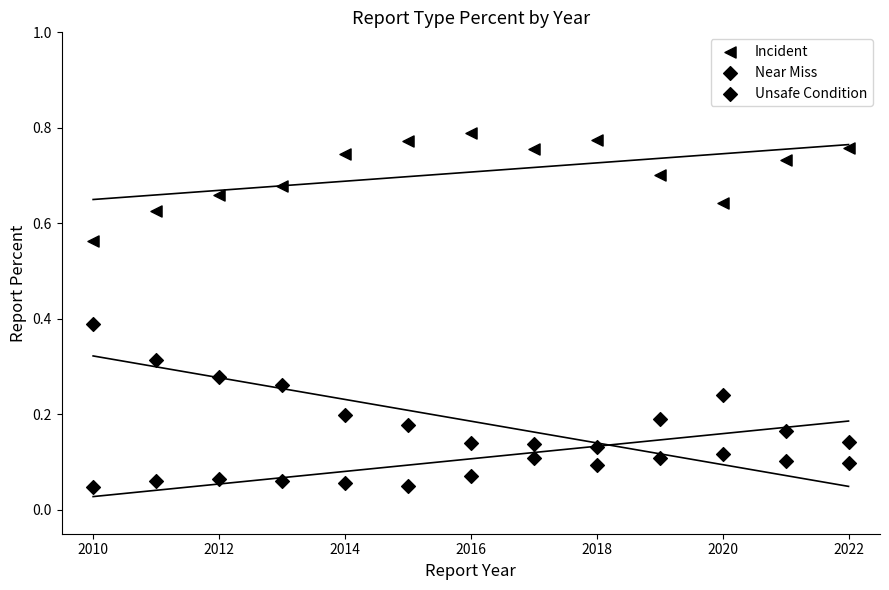

Which series reaches the minimum Y coordinate?

Unsafe Condition